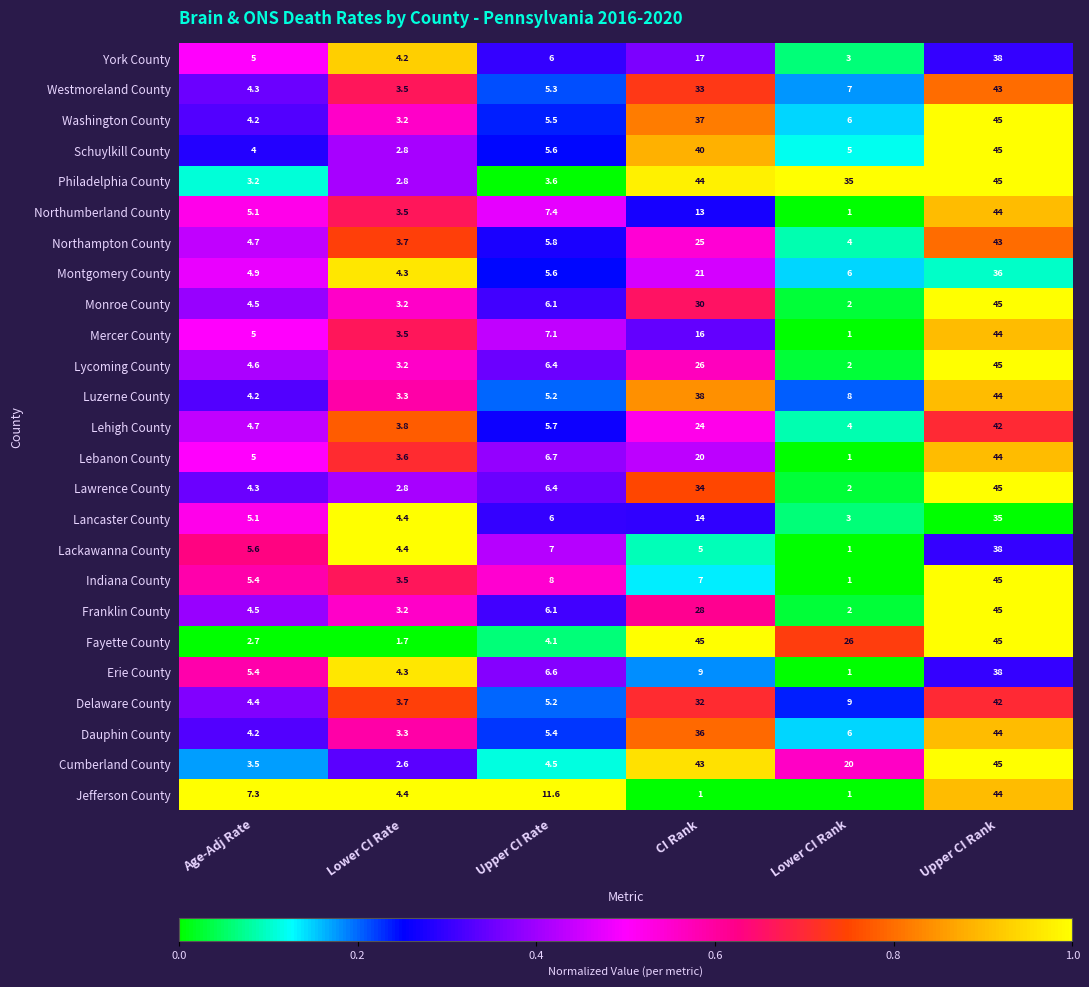

The York County series shows 0.8 at Lower CI Rank. True or false?

False